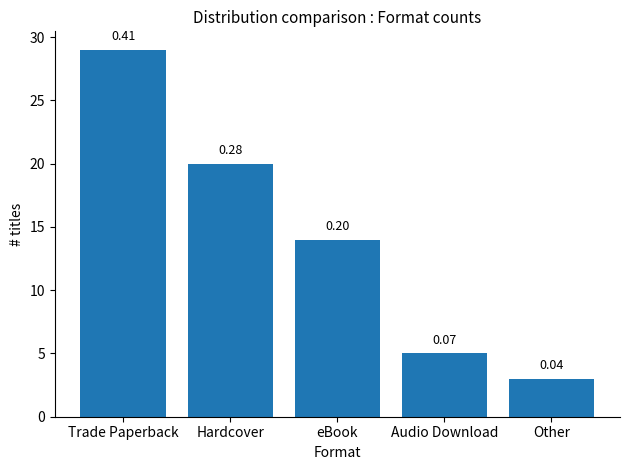

Does the chart contain any negative values?

No